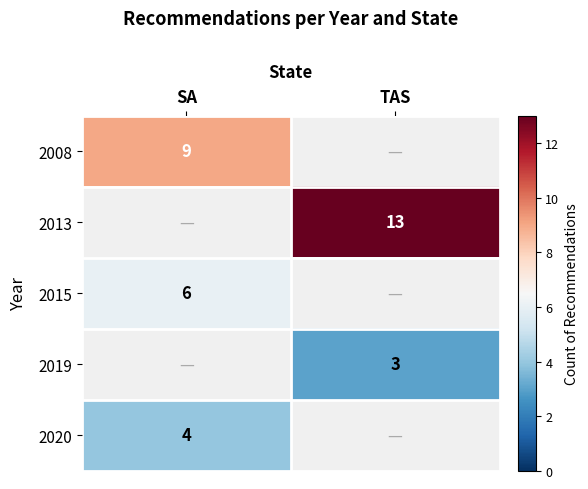

Between SA and TAS, which is larger?

SA